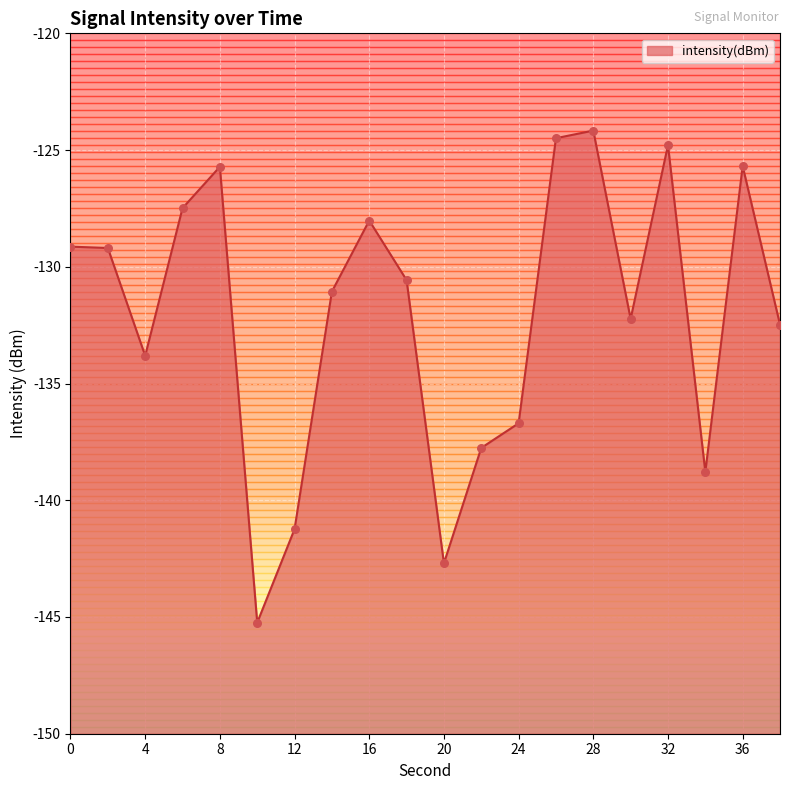

What is the change in value from 28 to 30?

-8.1